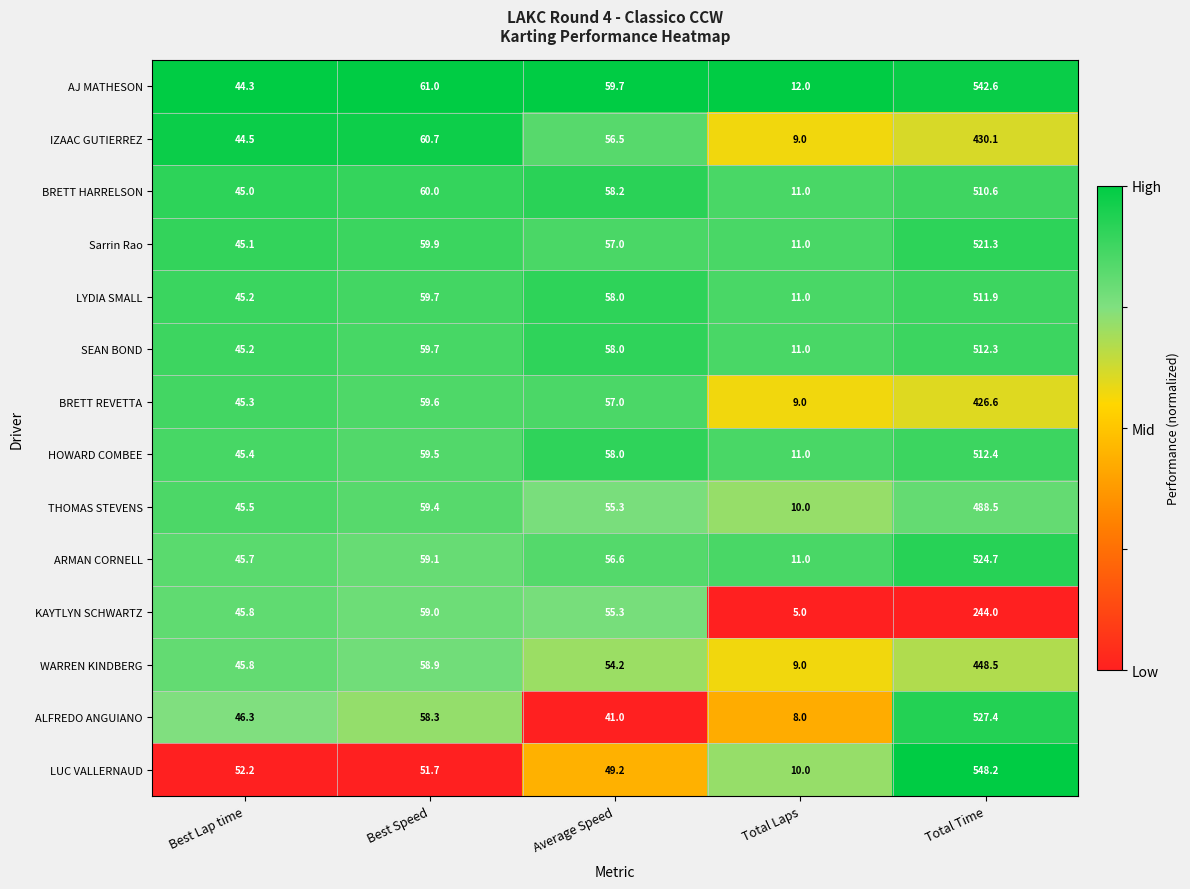

Where does the LUC VALLERNAUD series first go above 51?

Best Lap time